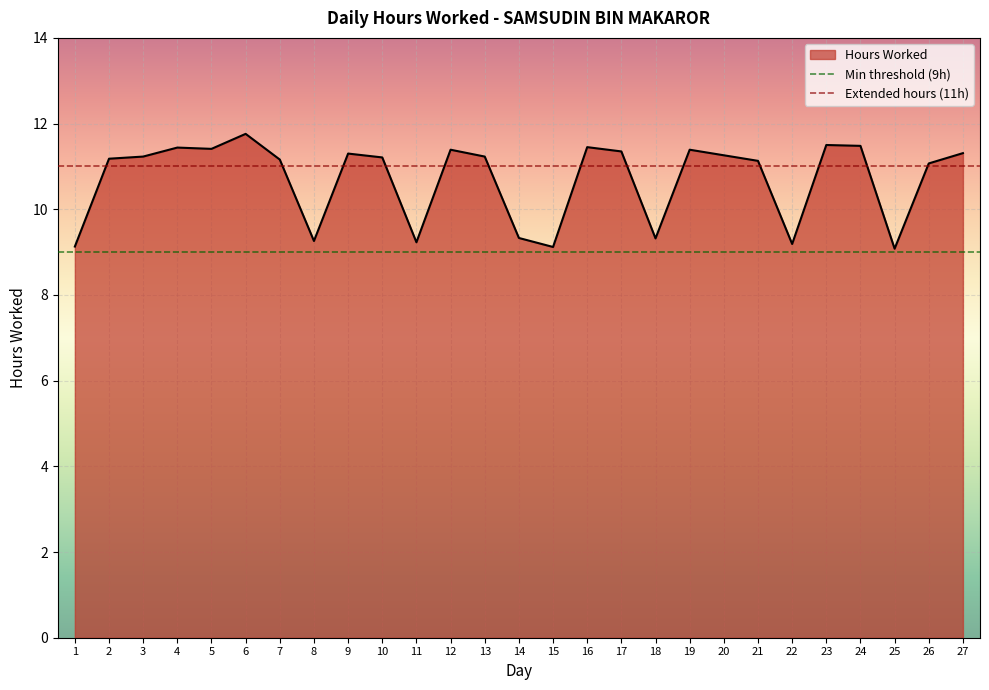

Reading right to left, what are all the values shown in this chart?

27=11.3	26=11.1	25=9.1	24=11.5	23=11.5	22=9.2	21=11.1	20=11.3	19=11.4	18=9.3	17=11.3	16=11.4	15=9.1	14=9.3	13=11.2	12=11.4	11=9.2	10=11.2	9=11.3	8=9.3	7=11.2	6=11.8	5=11.4	4=11.4	3=11.2	2=11.2	1=9.1